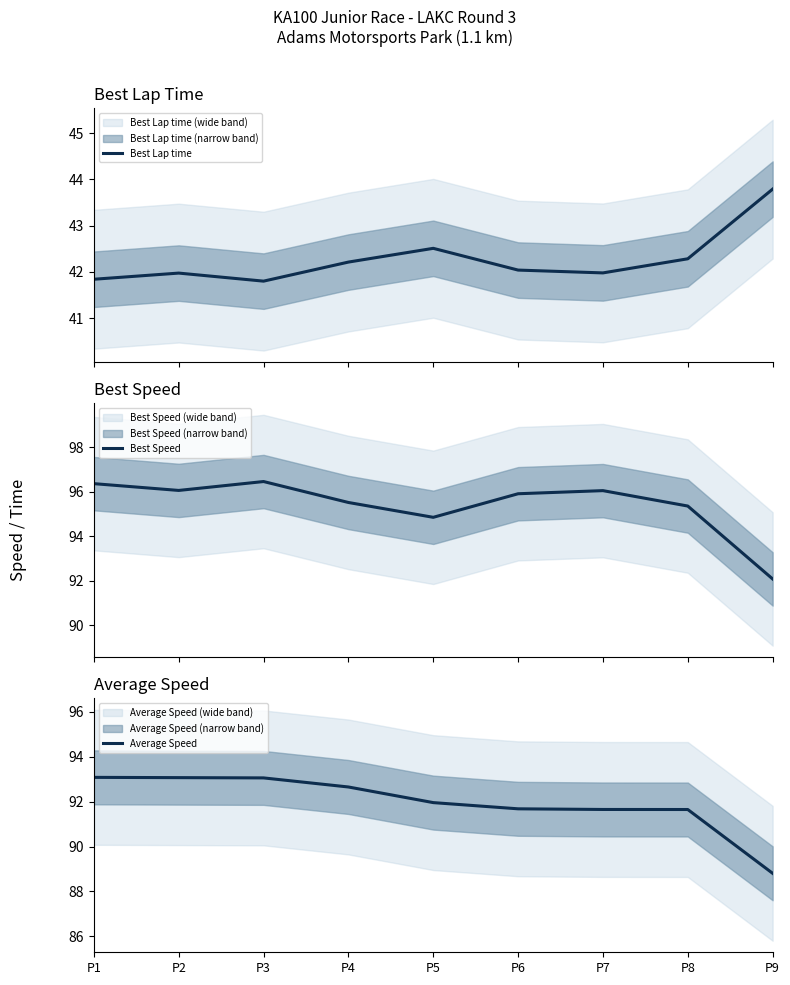

Where is Average Speed nearest to the value 90?

P9